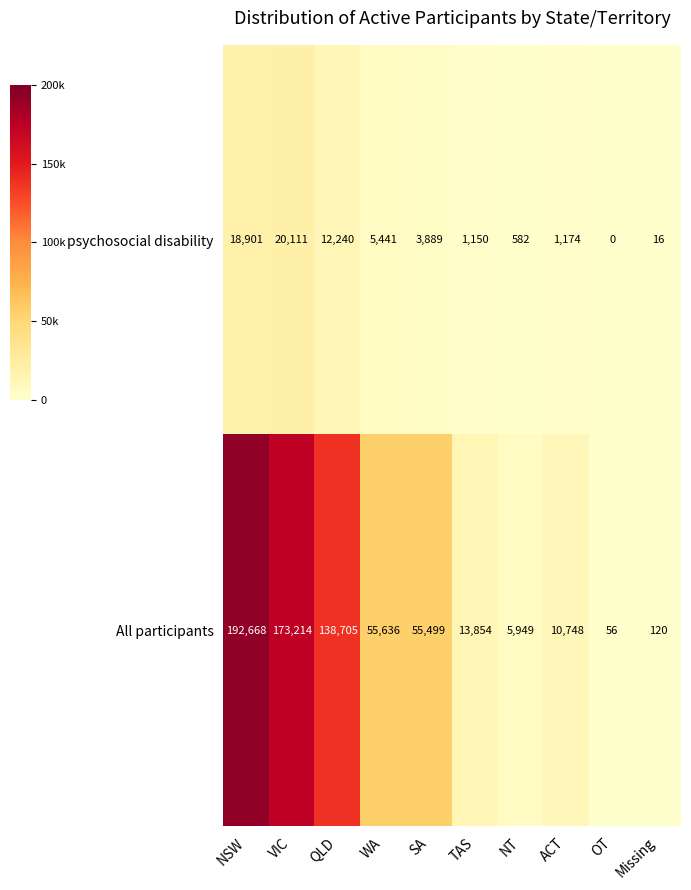

Reading left to right, transcribe all the data shown in this chart.

psychosocial disability: 18901	20111	12240	5441	3889	1150	582	1174	0	16
All participants: 192668	173214	138705	55636	55499	13854	5949	10748	56	120